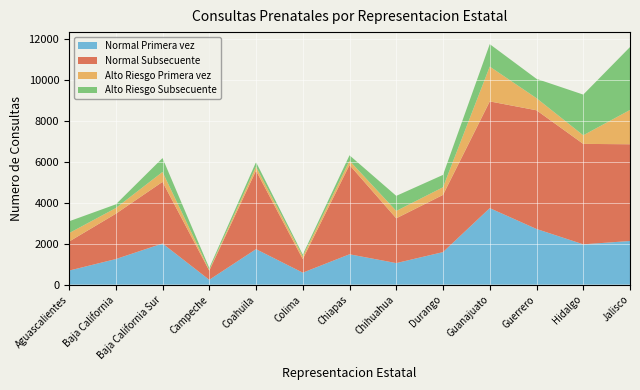

Reading right to left, extract all data points from this chart.

Normal Primera vez: Jalisco=2130	Hidalgo=1967	Guerrero=2717	Guanajuato=3734	Durango=1587	Chihuahua=1051	Chiapas=1481	Colima=584	Coahuila=1732	Campeche=235	Baja California Sur=2007	Baja California=1247	Aguascalientes=684
Normal Subsecuente: Jalisco=4722	Hidalgo=4903	Guerrero=5794	Guanajuato=5210	Durango=2792	Chihuahua=2186	Chiapas=4359	Colima=661	Coahuila=3832	Campeche=445	Baja California Sur=3009	Baja California=2212	Aguascalientes=1415
Alto Riesgo Primera vez: Jalisco=1674	Hidalgo=420	Guerrero=591	Guanajuato=1700	Durango=374	Chihuahua=361	Chiapas=208	Colima=134	Coahuila=195	Campeche=41	Baja California Sur=484	Baja California=277	Aguascalientes=413
Alto Riesgo Subsecuente: Jalisco=3072	Hidalgo=1987	Guerrero=944	Guanajuato=1096	Durango=603	Chihuahua=735	Chiapas=265	Colima=87	Coahuila=220	Campeche=91	Baja California Sur=678	Baja California=181	Aguascalientes=578